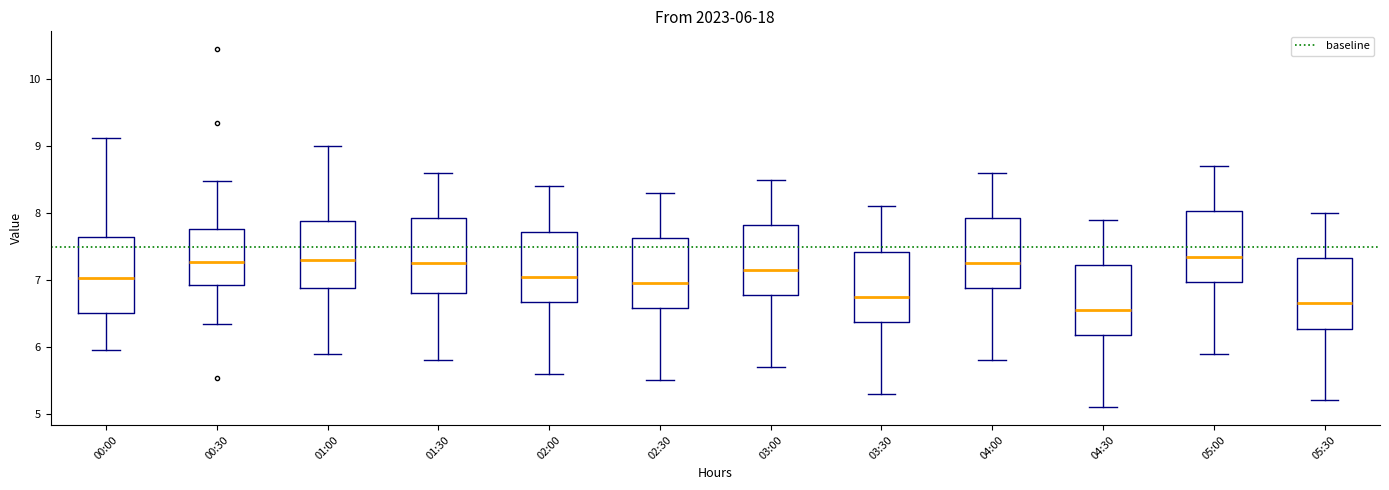

Which box has the lowest median line?

04:30